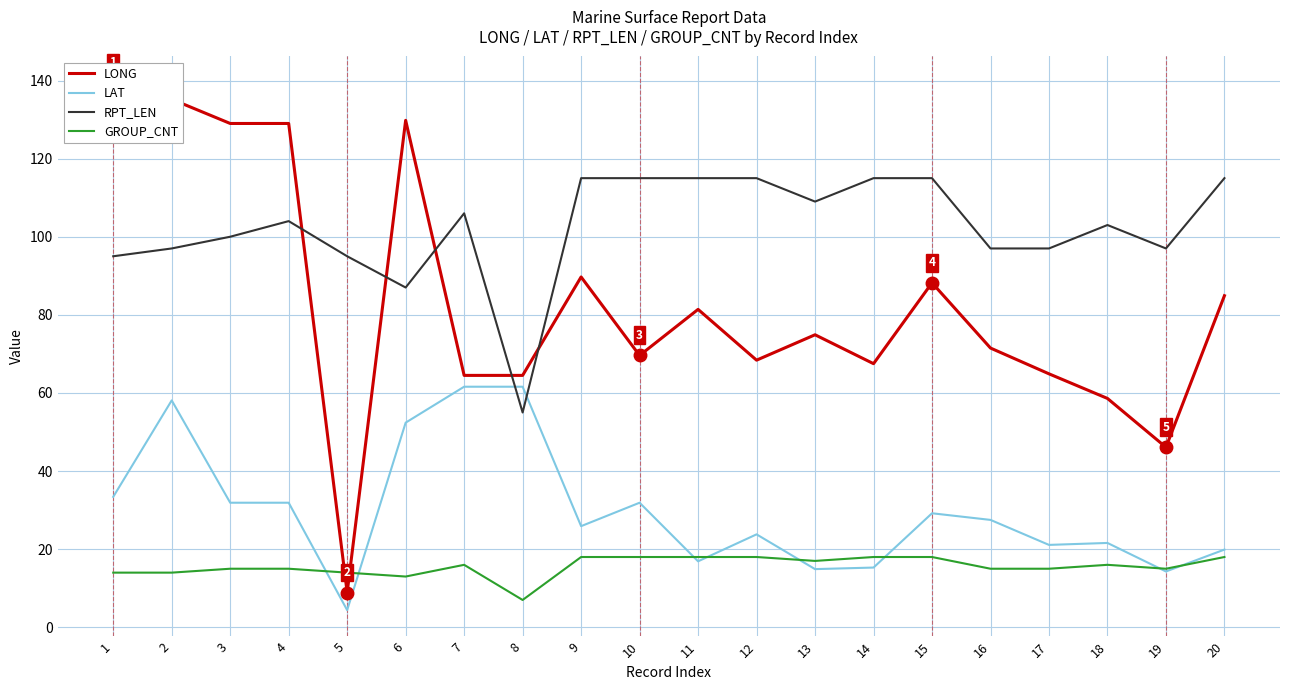

Reading left to right, list all the values displayed in this chart.

LONG: 139.4	135.2	129.0	129.0	8.9	129.8	64.5	64.5	89.7	69.6	81.4	68.4	74.9	67.5	88.2	71.5	64.9	58.6	46.1	84.9
LAT: 33.4	58.1	31.9	31.9	4.4	52.4	61.6	61.6	25.9	31.9	16.9	23.8	14.9	15.3	29.2	27.5	21.1	21.6	14.3	19.9
RPT_LEN: 95.0	97.0	100.0	104.0	95.0	87.0	106.0	55.0	115.0	115.0	115.0	115.0	109.0	115.0	115.0	97.0	97.0	103.0	97.0	115.0
GROUP_CNT: 14.0	14.0	15.0	15.0	14.0	13.0	16.0	7.0	18.0	18.0	18.0	18.0	17.0	18.0	18.0	15.0	15.0	16.0	15.0	18.0